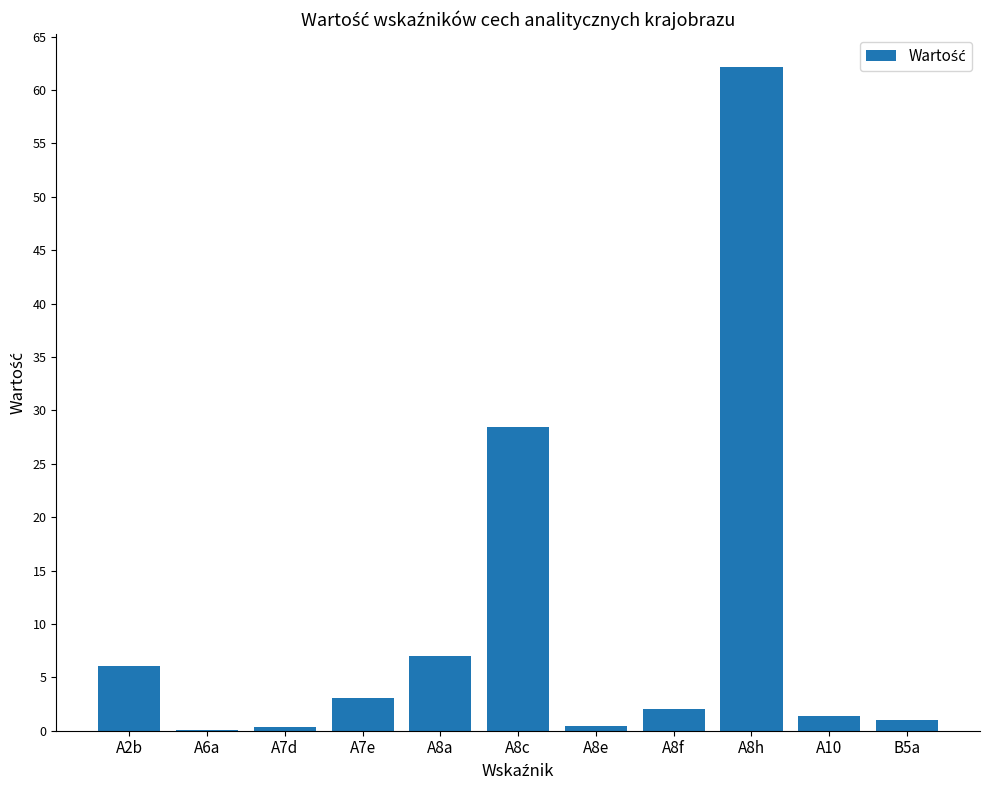

Are the bars horizontal?

No